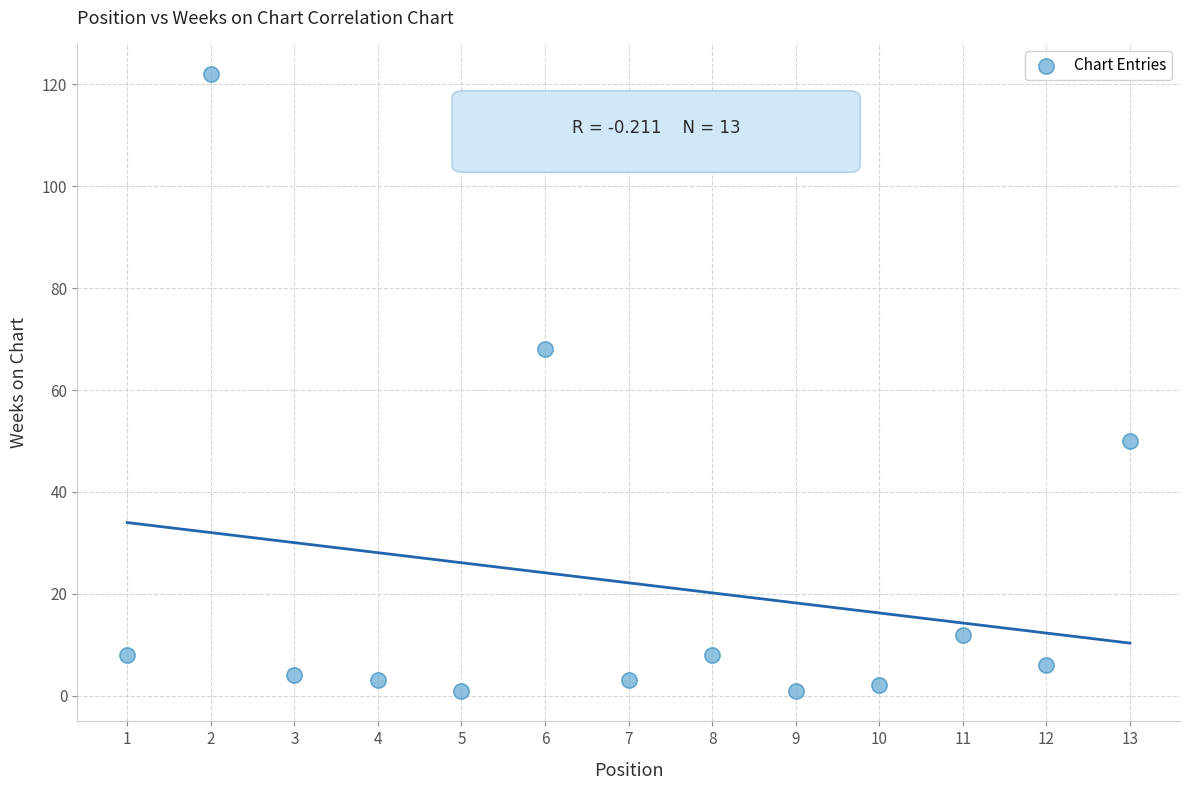

What is the range of X values (max minus min)?

12